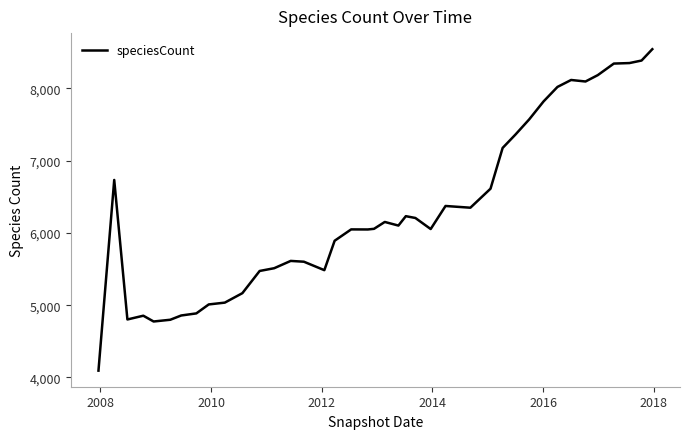

What is the minimum value shown in the chart?

4094